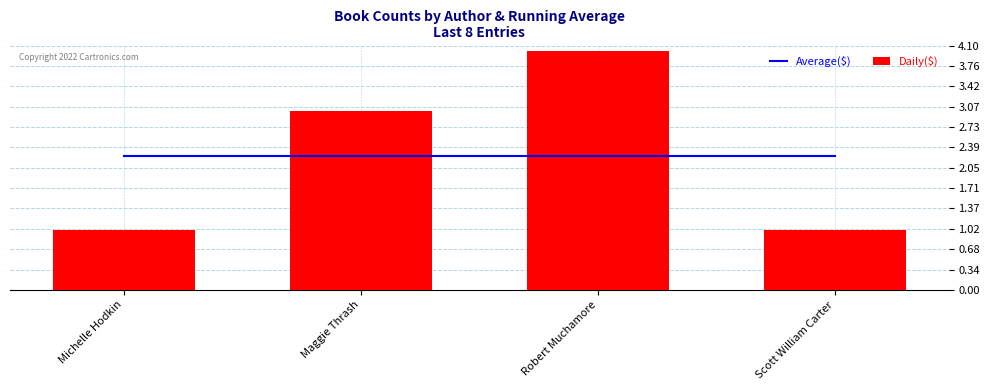

What is the label of the 1st bar from the left?

Michelle Hodkin